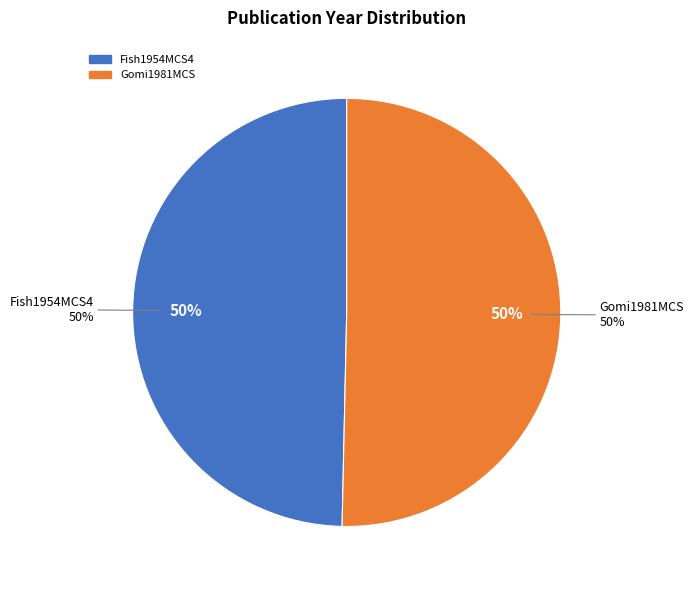

The Gomi1981MCS slice represents 38% of the pie. True or false?

False